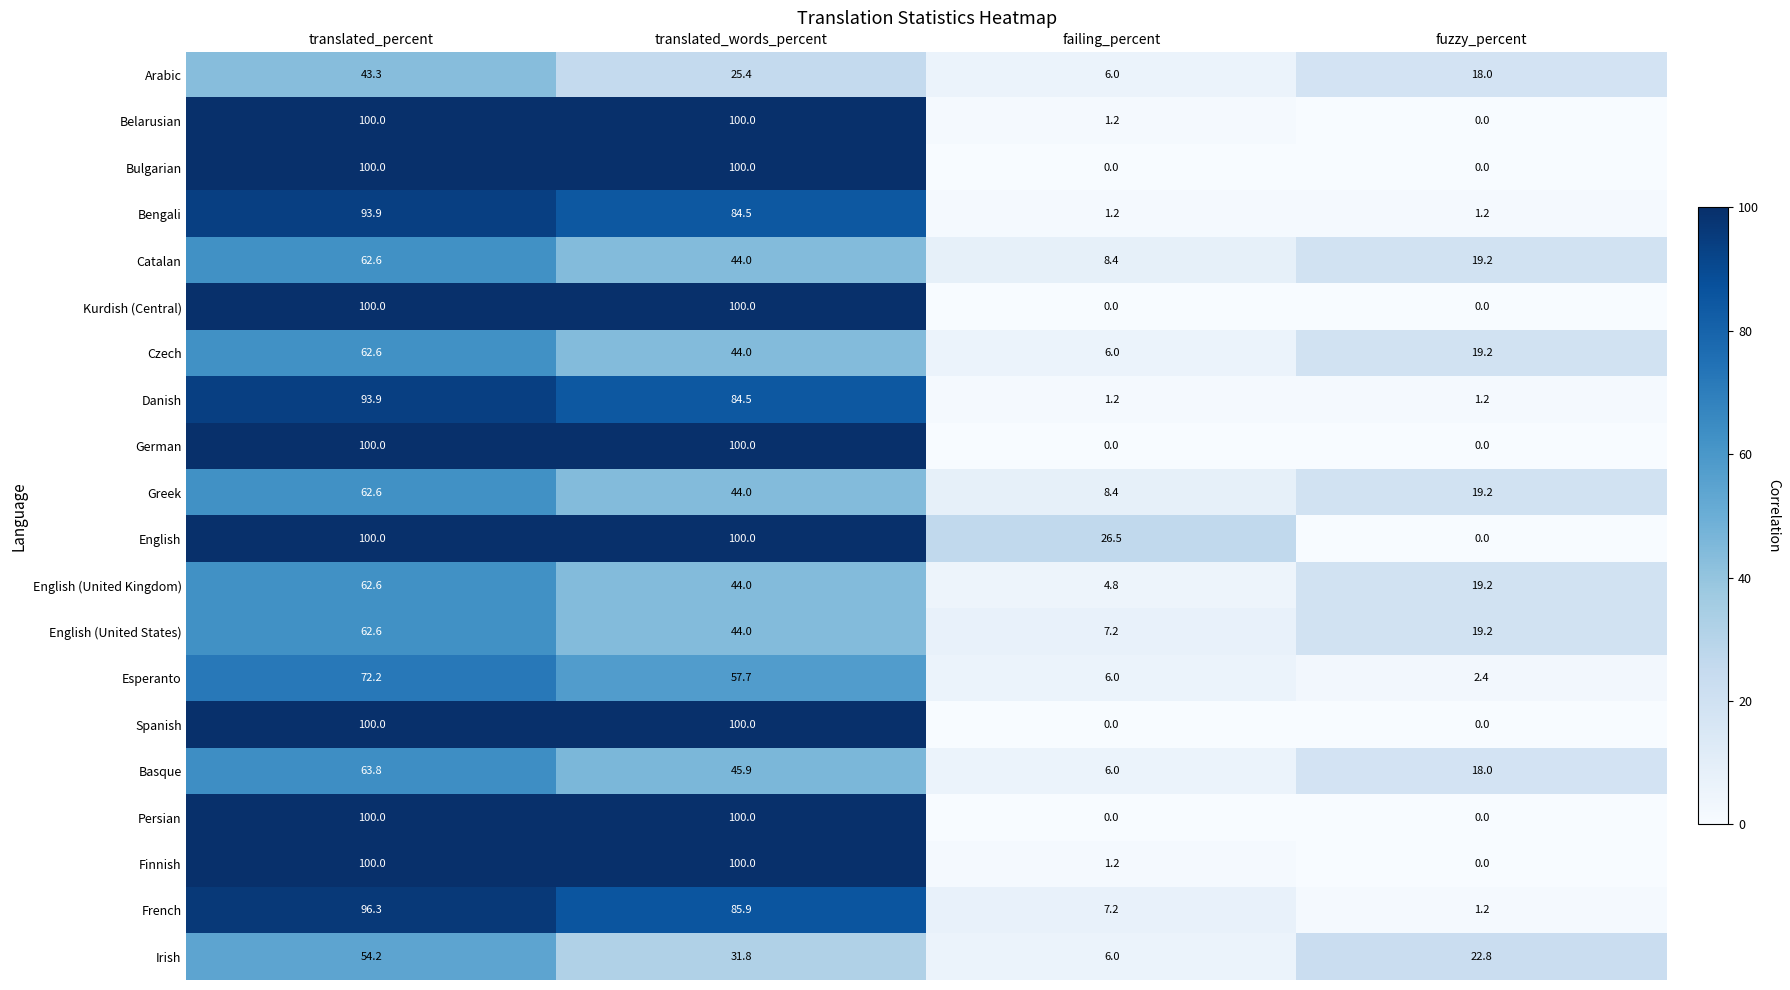

Is it true that Finnish equals -39.1 at fuzzy_percent?

False